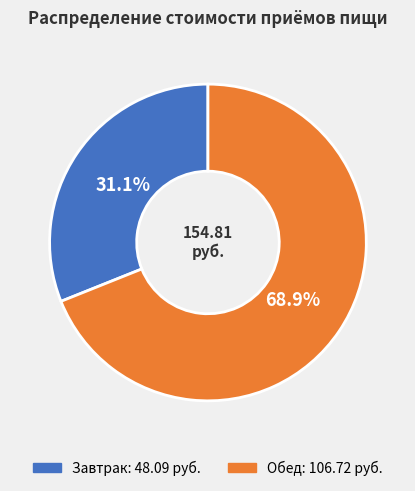

The Завтрак slice represents 31% of the pie. True or false?

True